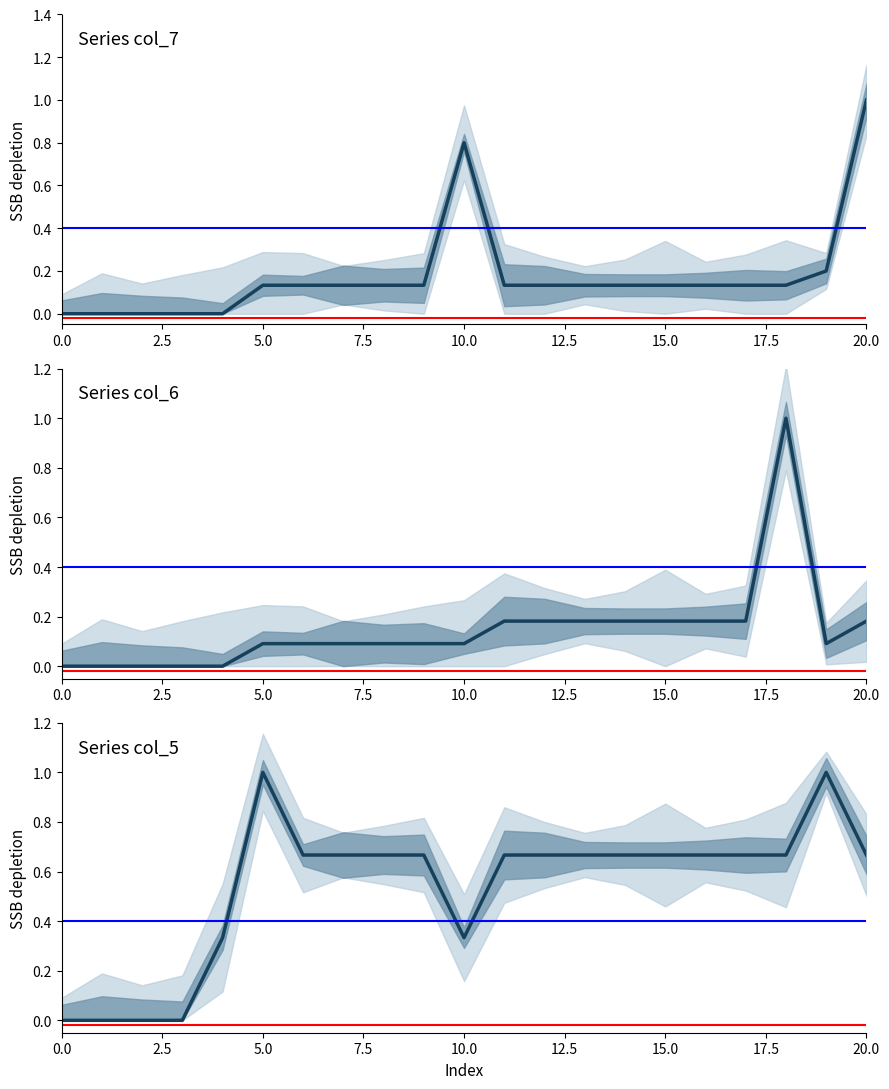

Which series has the widest spread of values?

col_7